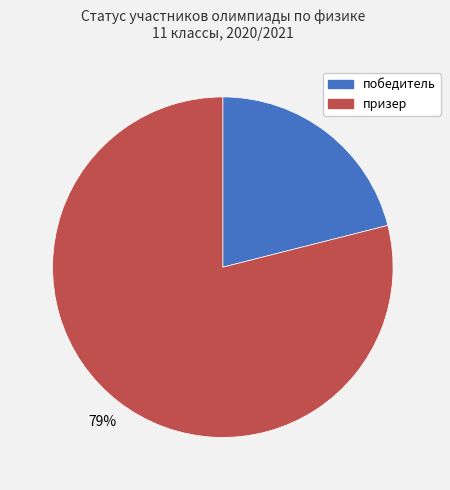

What is the ratio of the value at победитель to the value at призер?

0.3